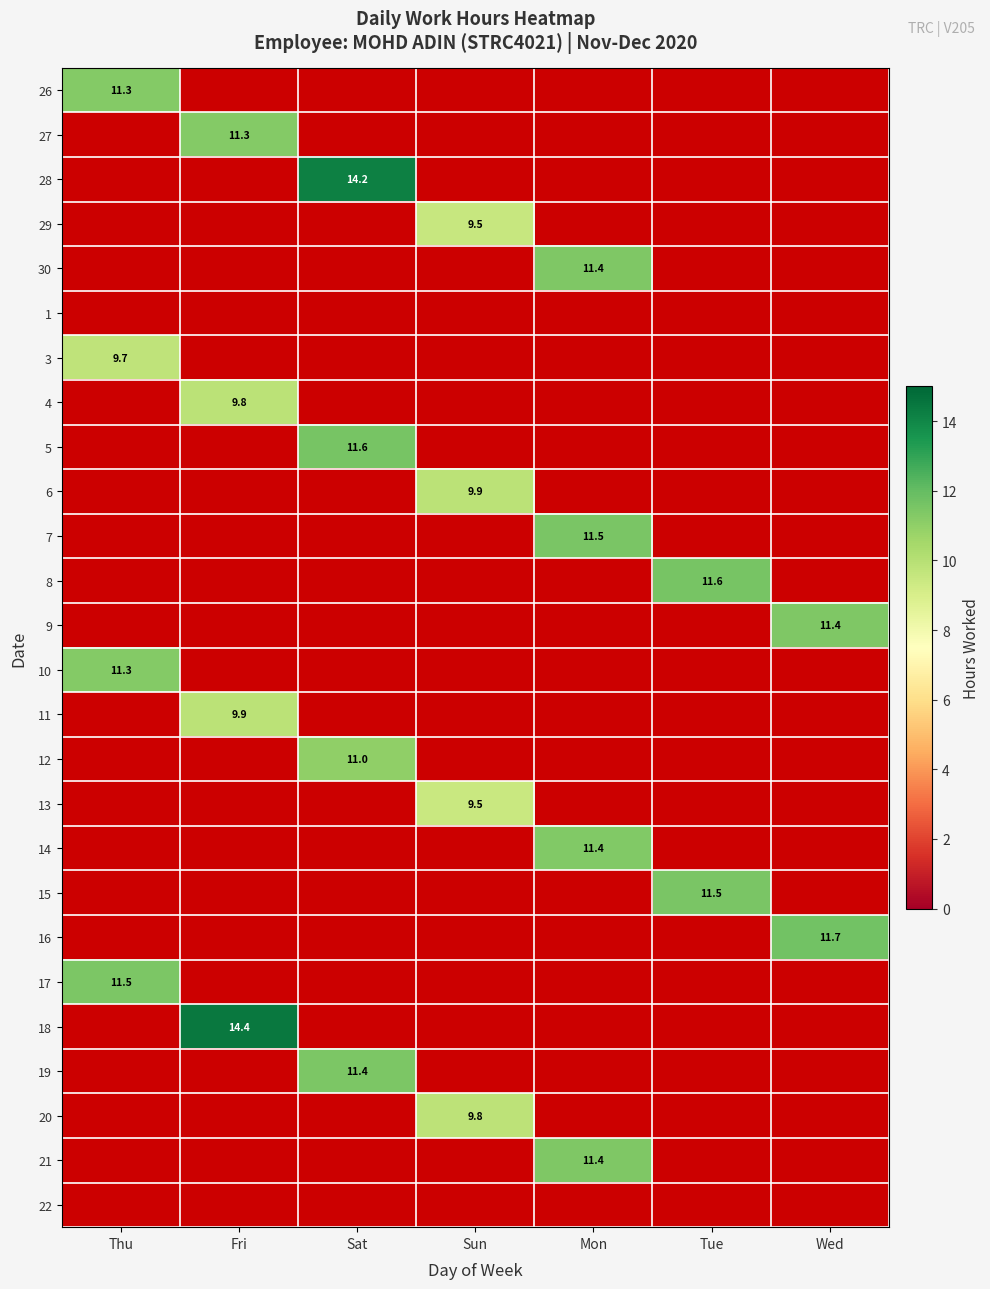

How many series are shown in this chart?

26